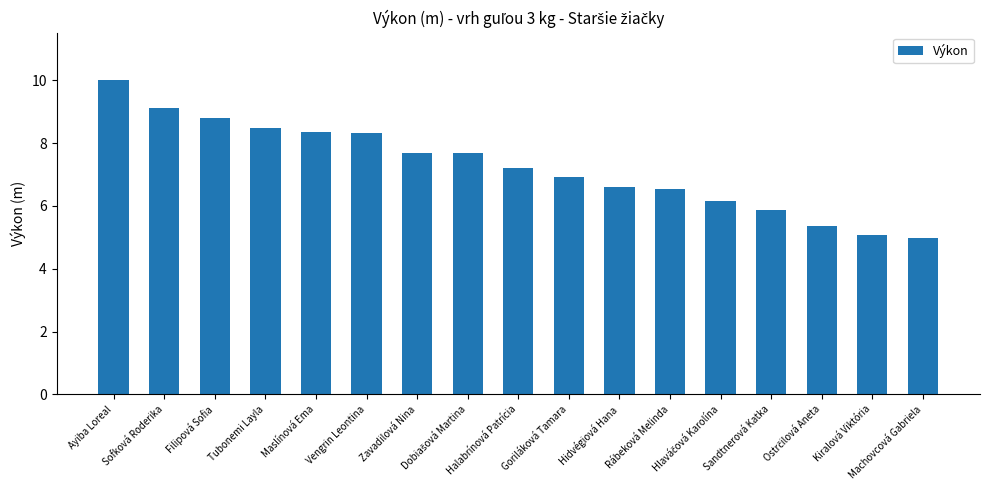

What is the difference between the values at Halabrínová Patrícia and Goriláková Tamara?

0.3